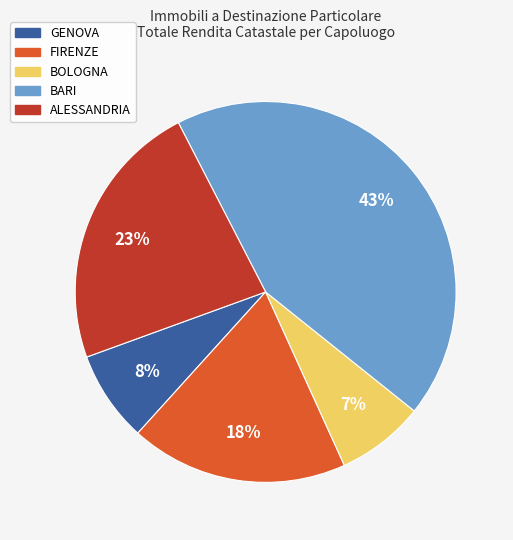

Which has a higher value, ALESSANDRIA or GENOVA?

ALESSANDRIA